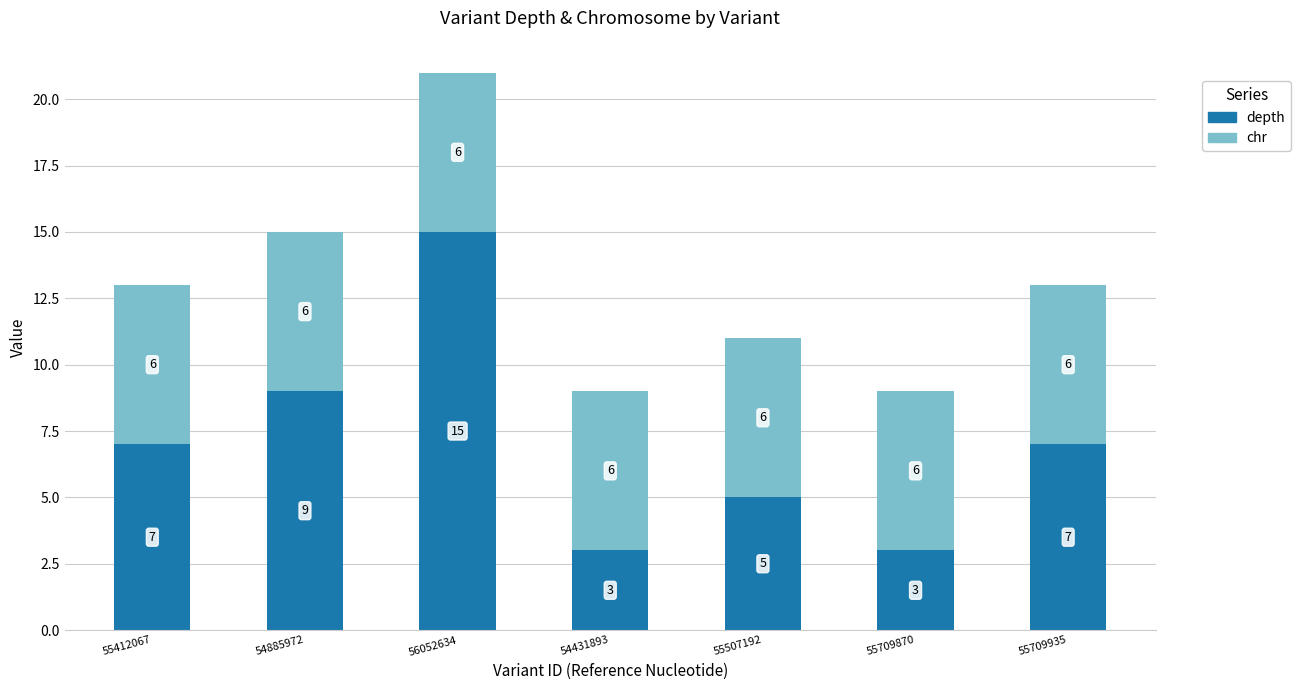

What is the minimum value for depth?

3